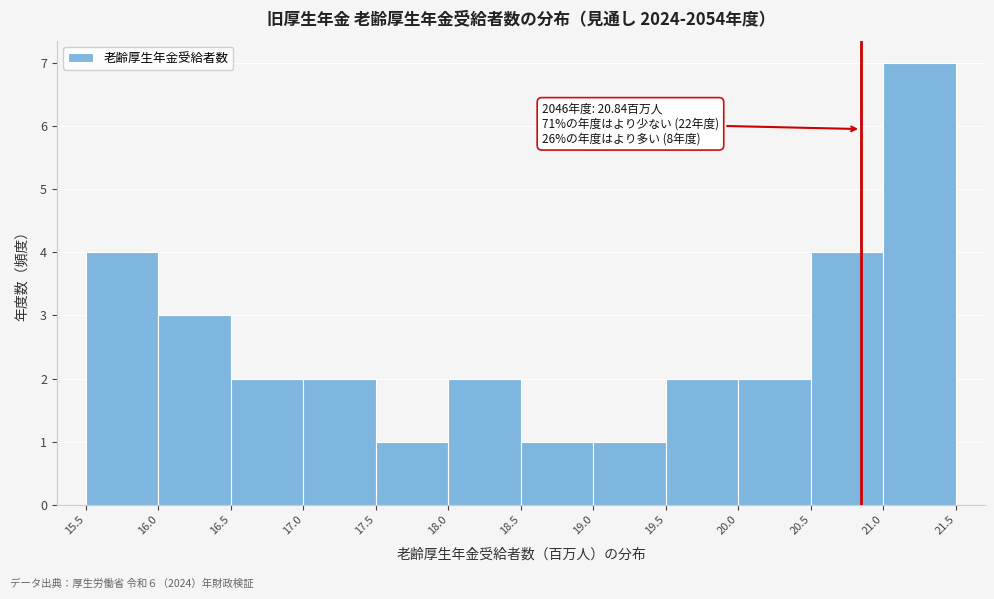

Which range on the x-axis has the tallest bar?

21.0 to 21.5